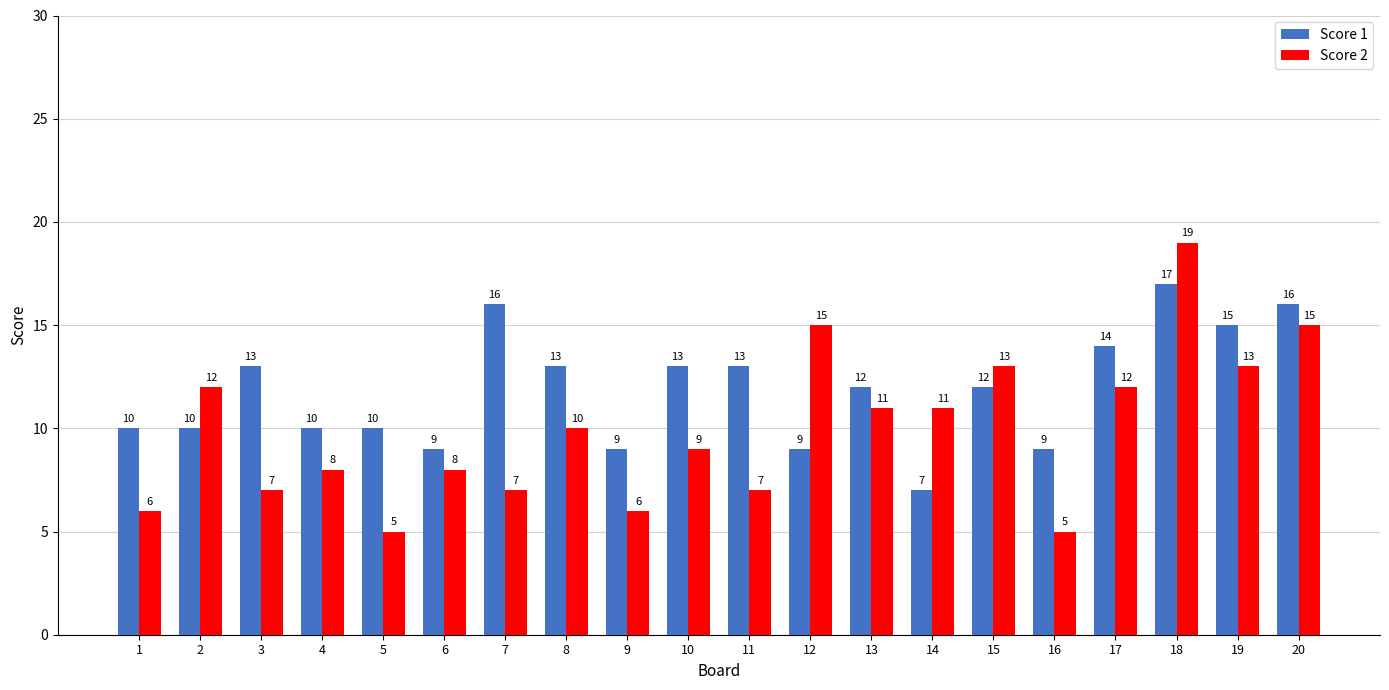

What is the total value across all series at 16?

14